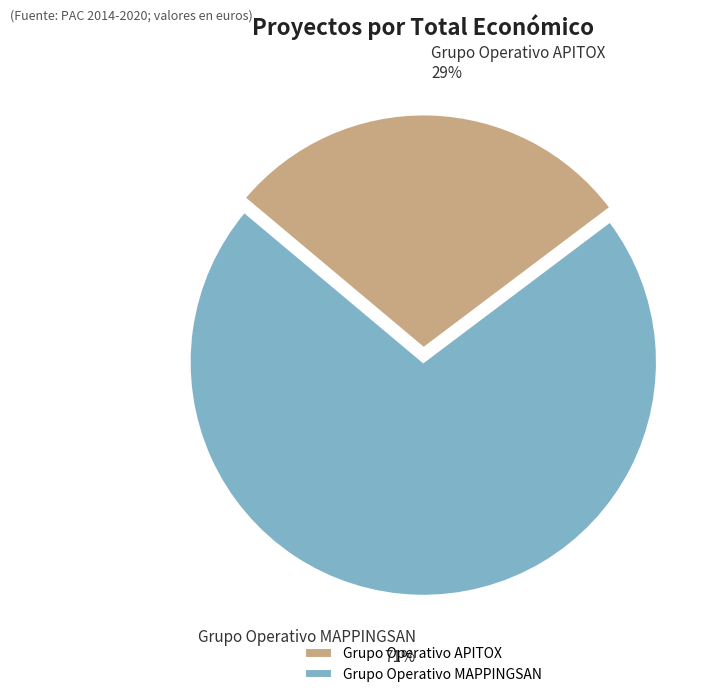

True or false: Grupo Operativo MAPPINGSAN accounts for 85% of the total.

False